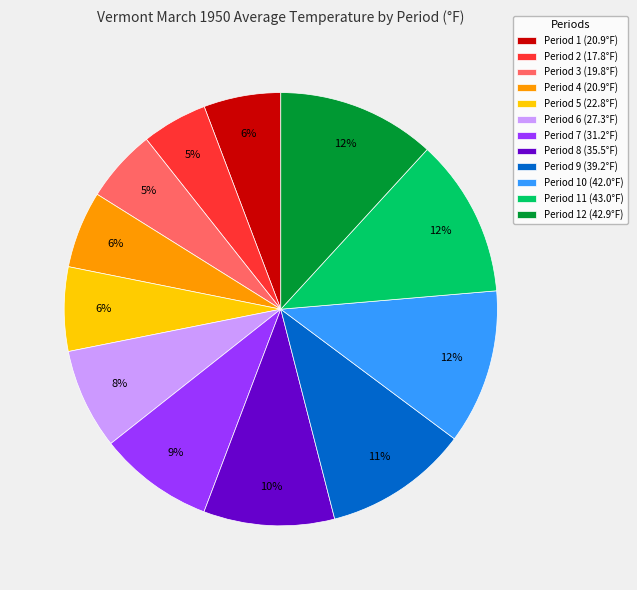

How many slices are in this pie chart?

12